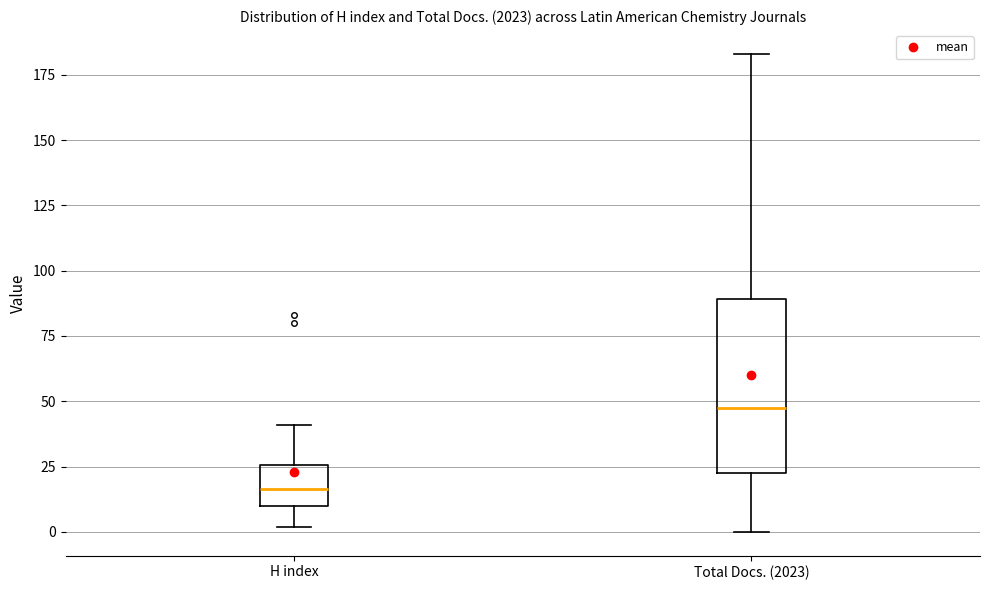

Which box is the tallest, from its lower edge to its upper edge?

Total Docs. (2023)